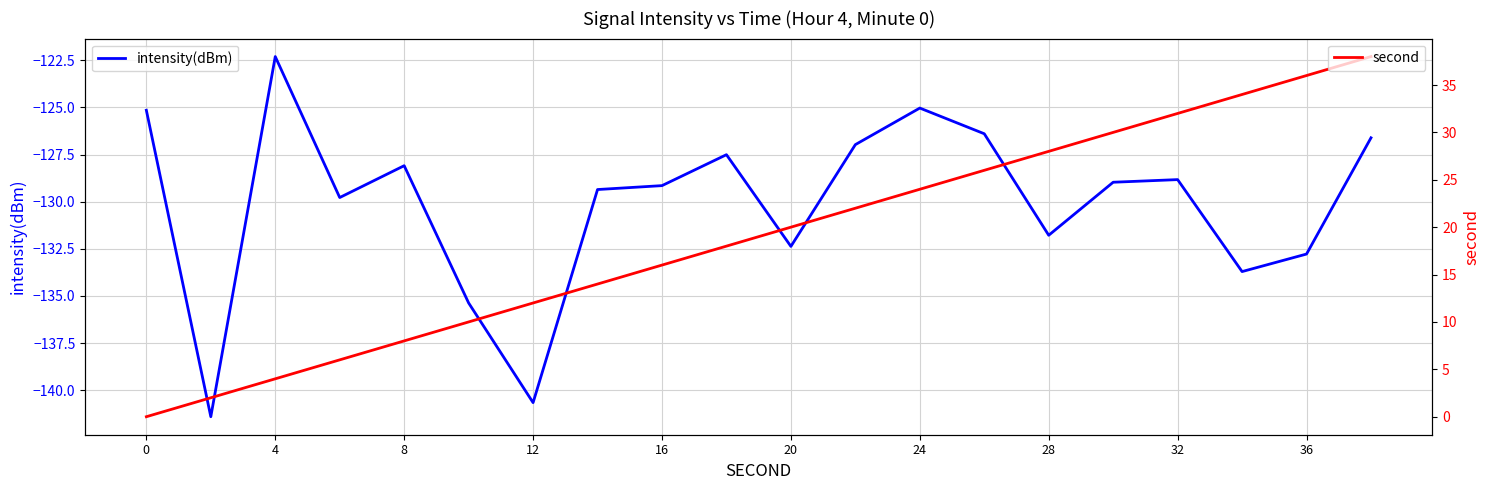

Where is intensity(dBm) nearest to the value -131?

28